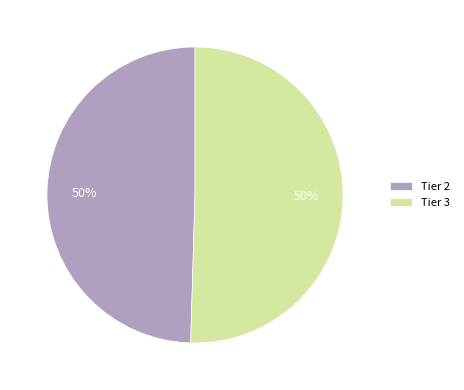

Do Tier 2 and Tier 3 together represent more than half of the pie?

Yes